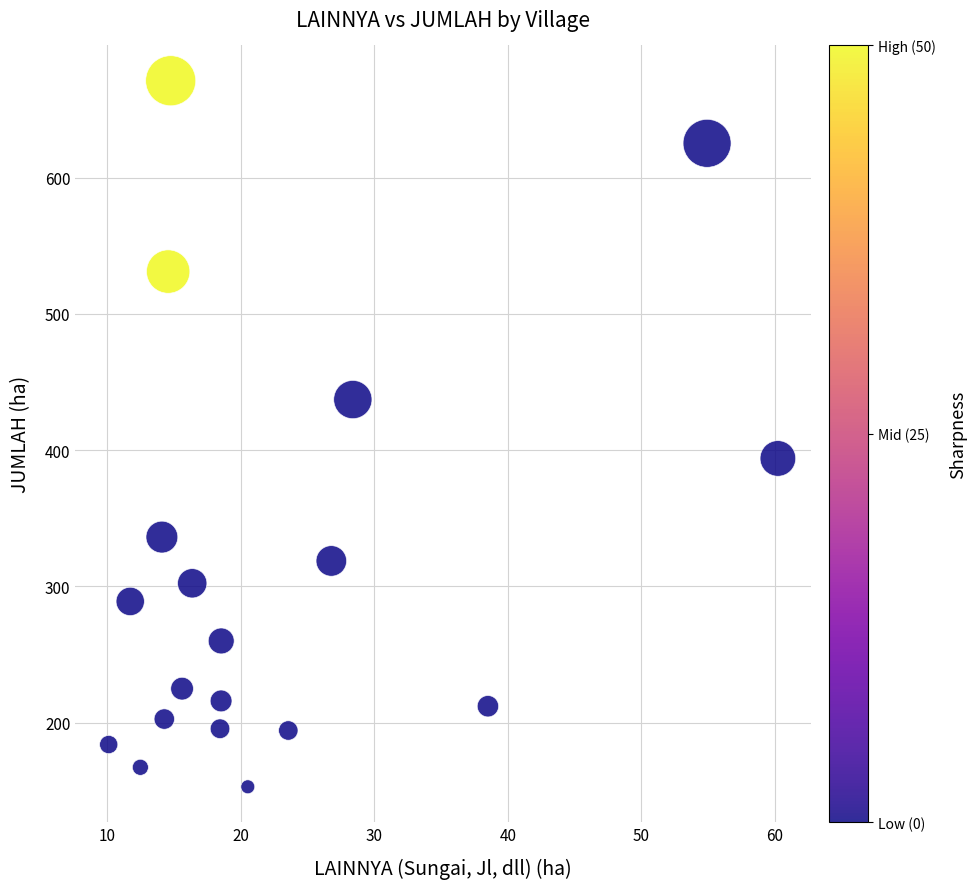

What Y value in the scatter plot is closest to 412?

393.9